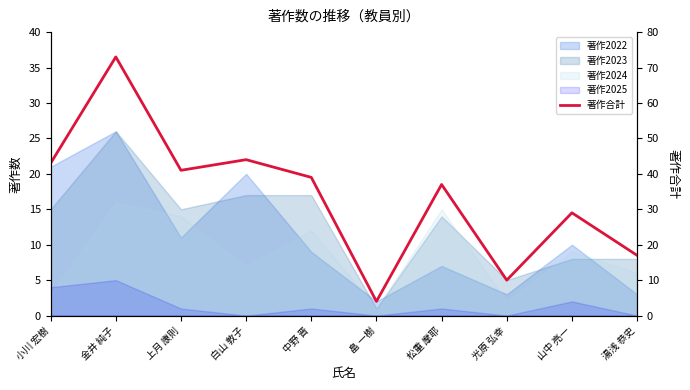

Reading left to right, extract all data points from this chart.

43	73	41	44	39	4	37	10	29	17